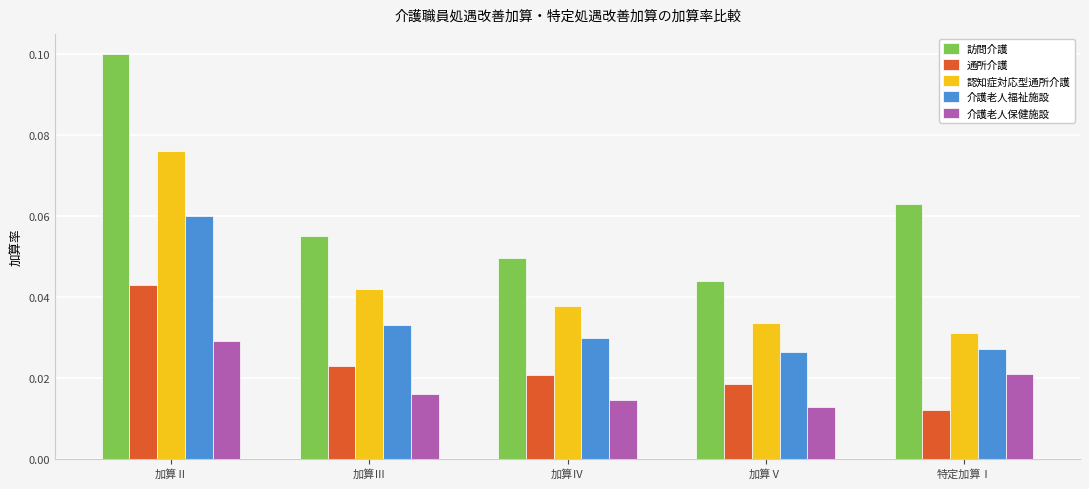

Between 加算Ⅱ and 加算Ⅲ, which series saw the biggest shift?

訪問介護